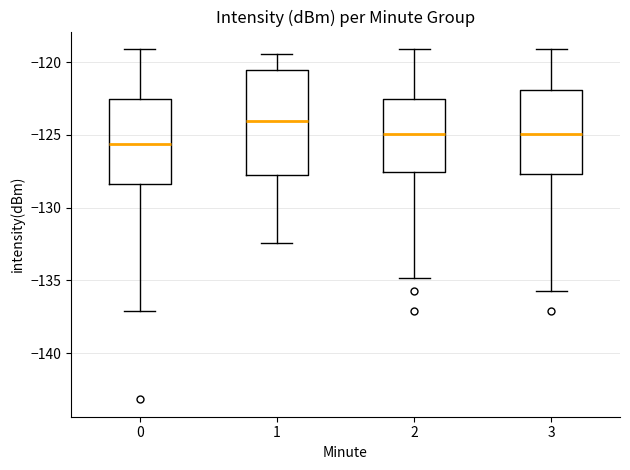

Reading left to right, read every box against the y-axis: the position of its median line, the range the box covers, and the ends of its whiskers. The values are not printed on the chart, so give them approximately, as read against the axis.

0: median -125.5, box -128.5 to -122.5, whiskers -137.0 to -119.0
1: median -124.0, box -128.0 to -120.5, whiskers -132.5 to -119.5
2: median -125.0, box -127.5 to -122.5, whiskers -135.0 to -119.0
3: median -125.0, box -127.5 to -122.0, whiskers -136.0 to -119.0